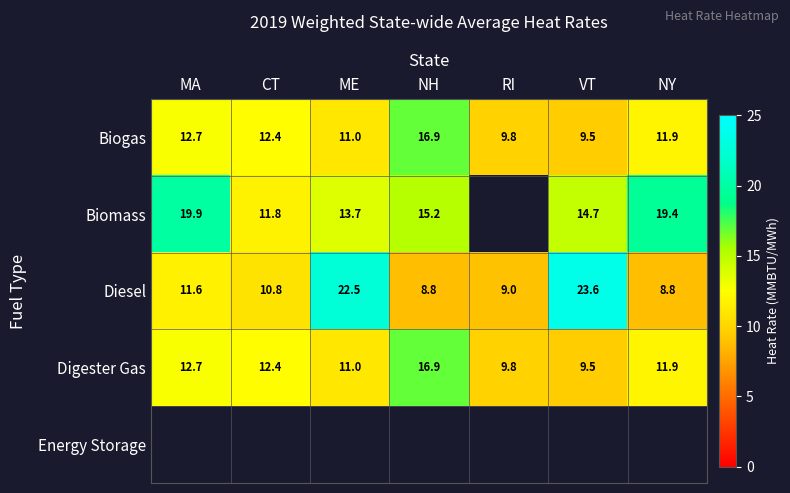

What is the sum of the Digester Gas values at CT and RI?

22.2